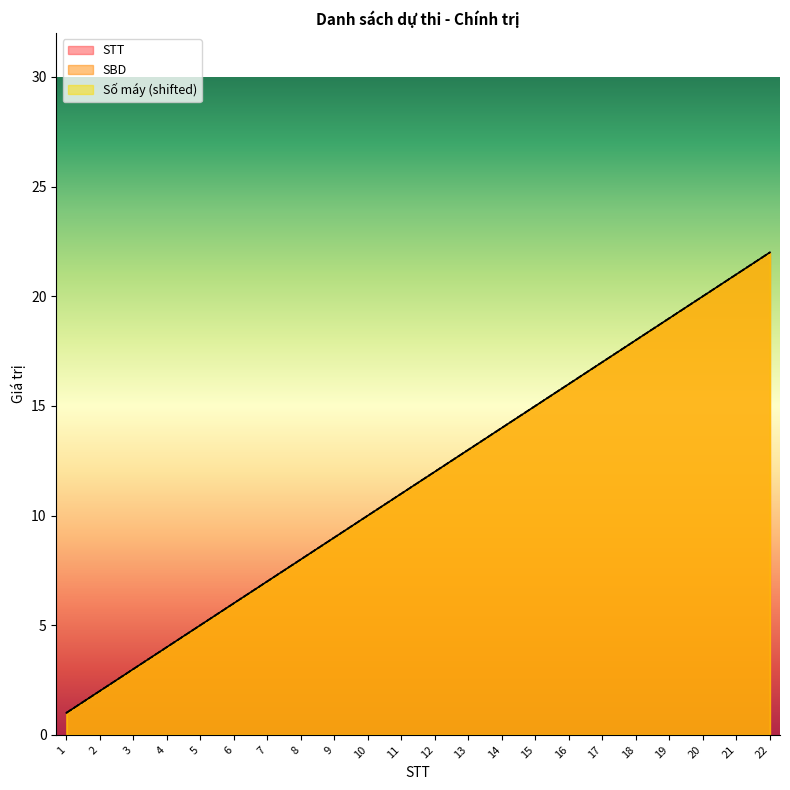

Reading right to left, transcribe all the data shown in this chart.

SBD: 22	21	20	19	18	17	16	15	14	13	12	11	10	9	8	7	6	5	4	3	2	1
STT: 22	21	20	19	18	17	16	15	14	13	12	11	10	9	8	7	6	5	4	3	2	1
Số máy: 22	21	20	19	18	17	16	15	14	13	12	11	10	9	8	7	6	5	4	3	2	1